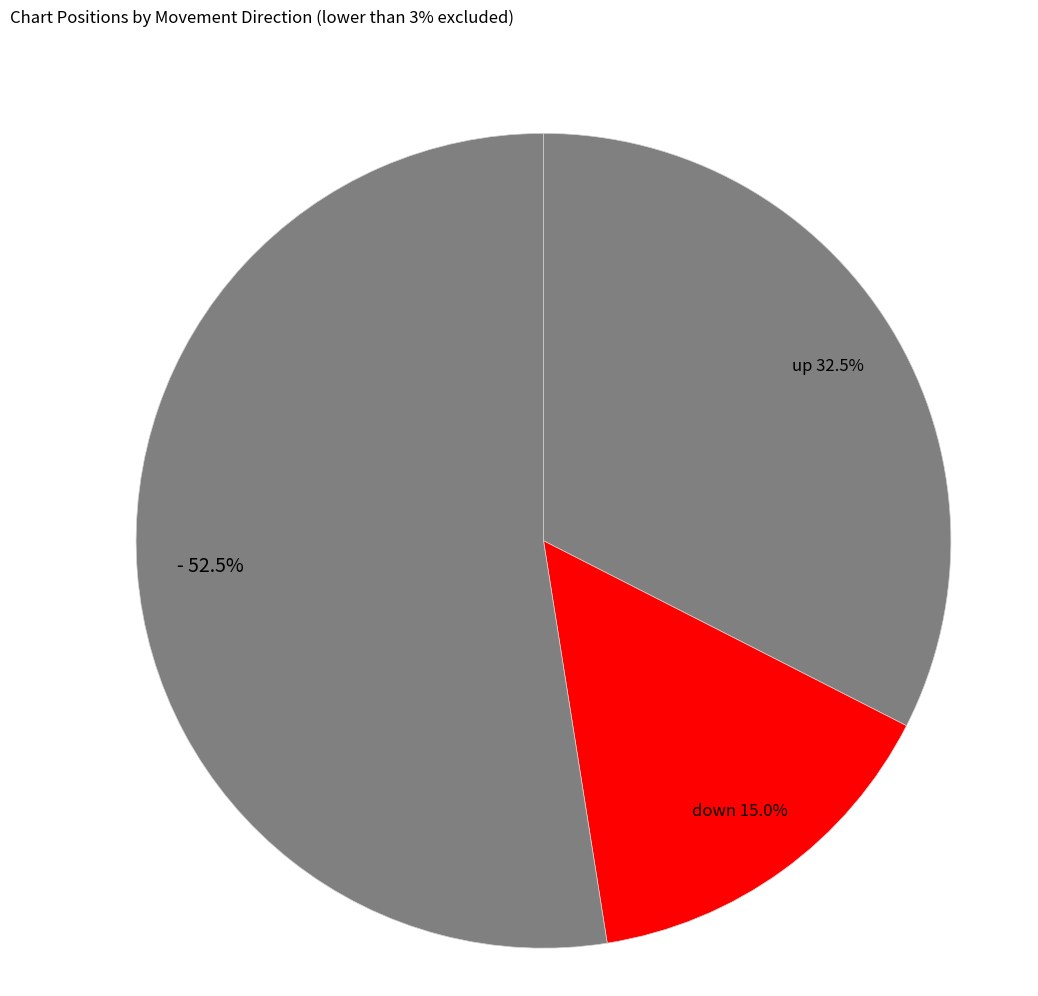

Which slice is the smallest?

down